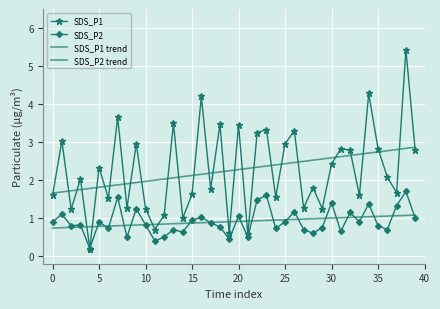

Which label corresponds to the largest value in the chart?

38